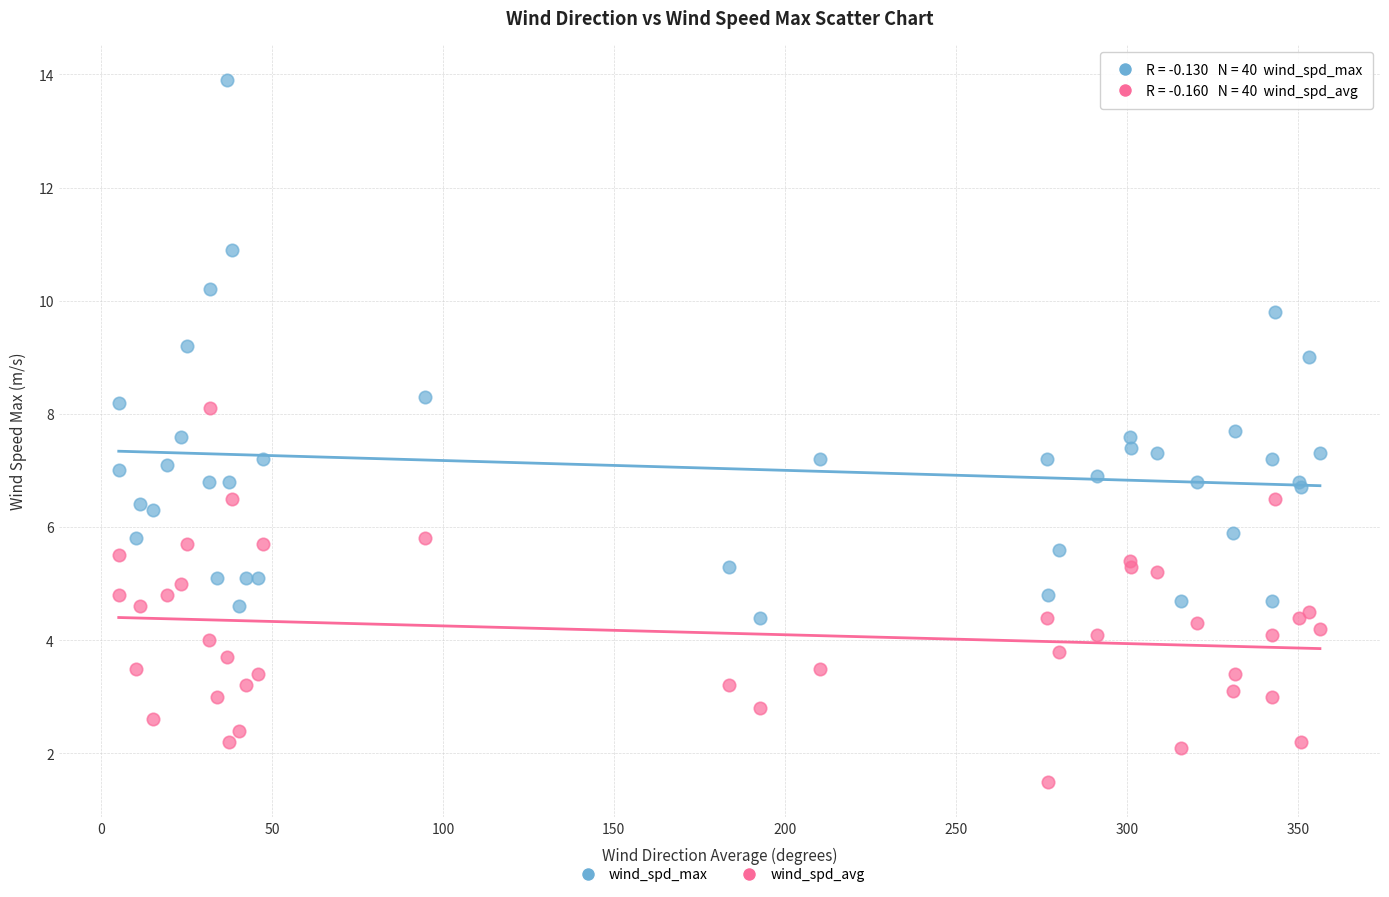

Which series reaches the minimum Y coordinate?

wind_spd_avg